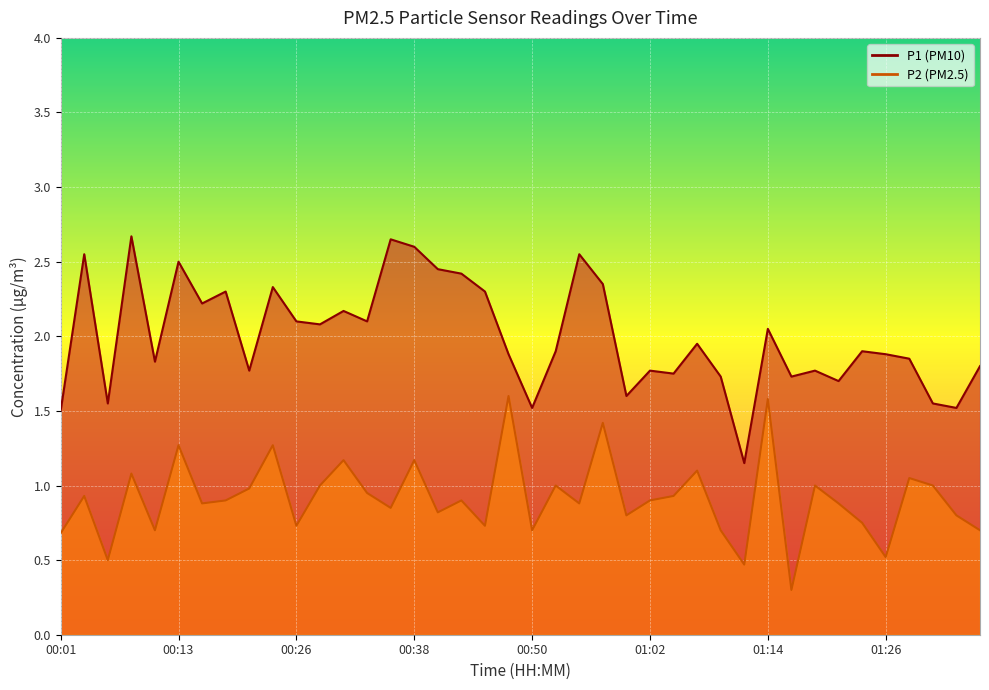

At which category is the sum across all series the highest?

00:13